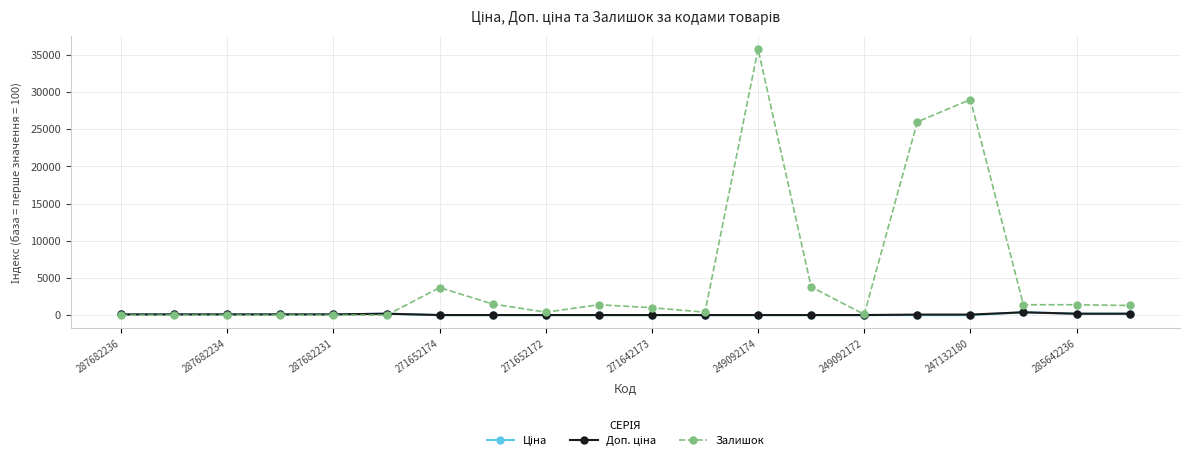

Which series has the largest total across all categories?

Залишок